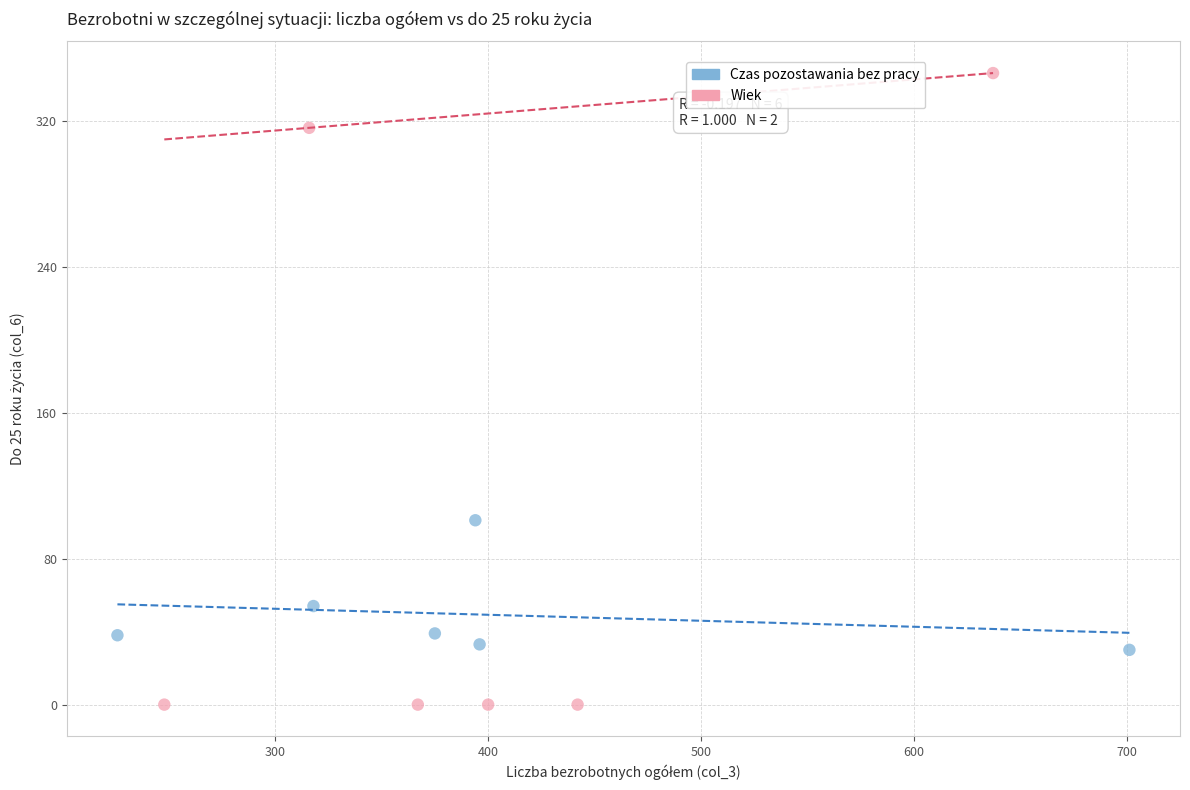

Which series reaches the minimum Y coordinate?

Wiek